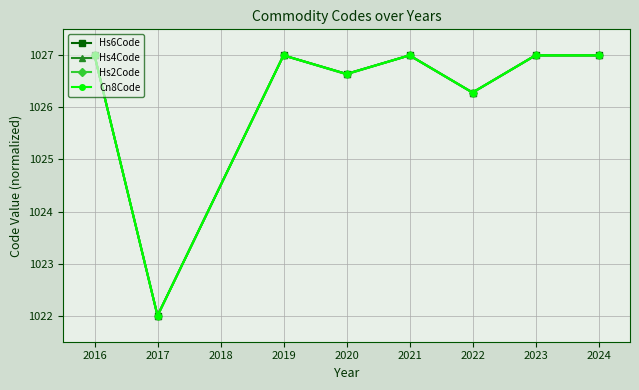

What is the smallest value displayed?

1022.0